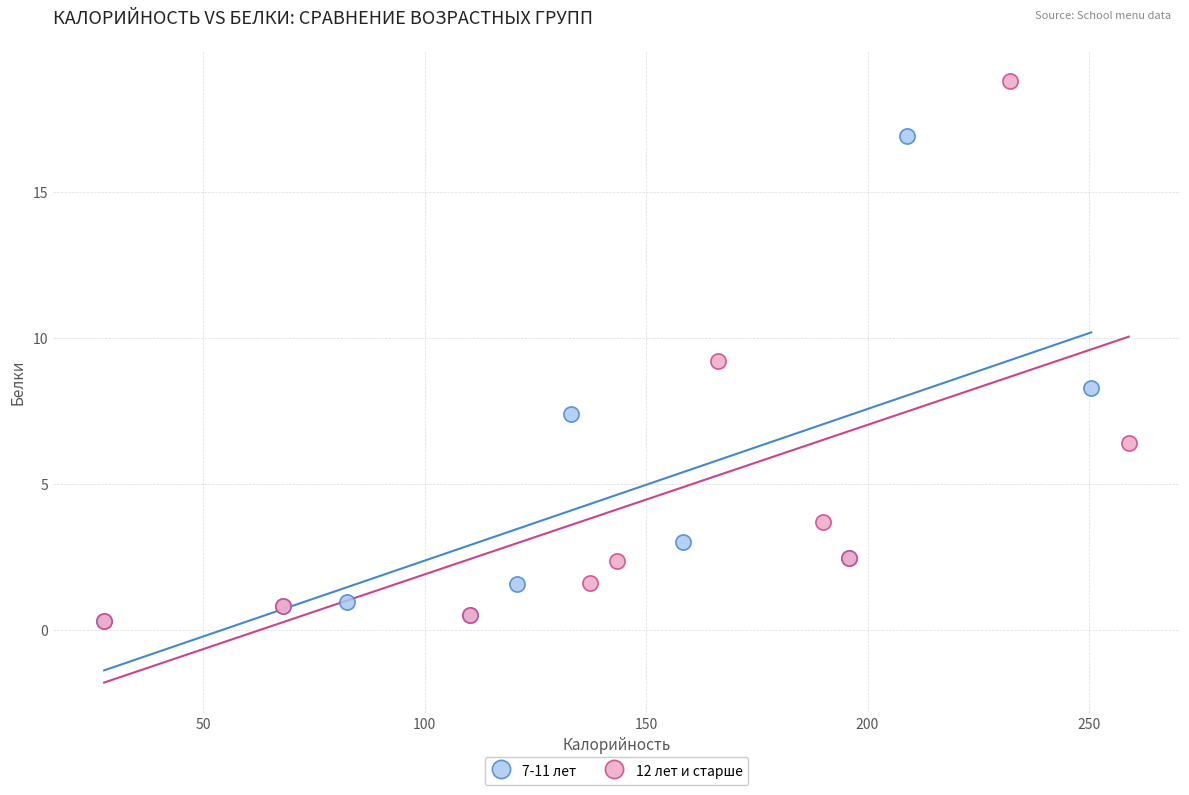

Which series reaches the maximum Y coordinate?

12 лет и старше